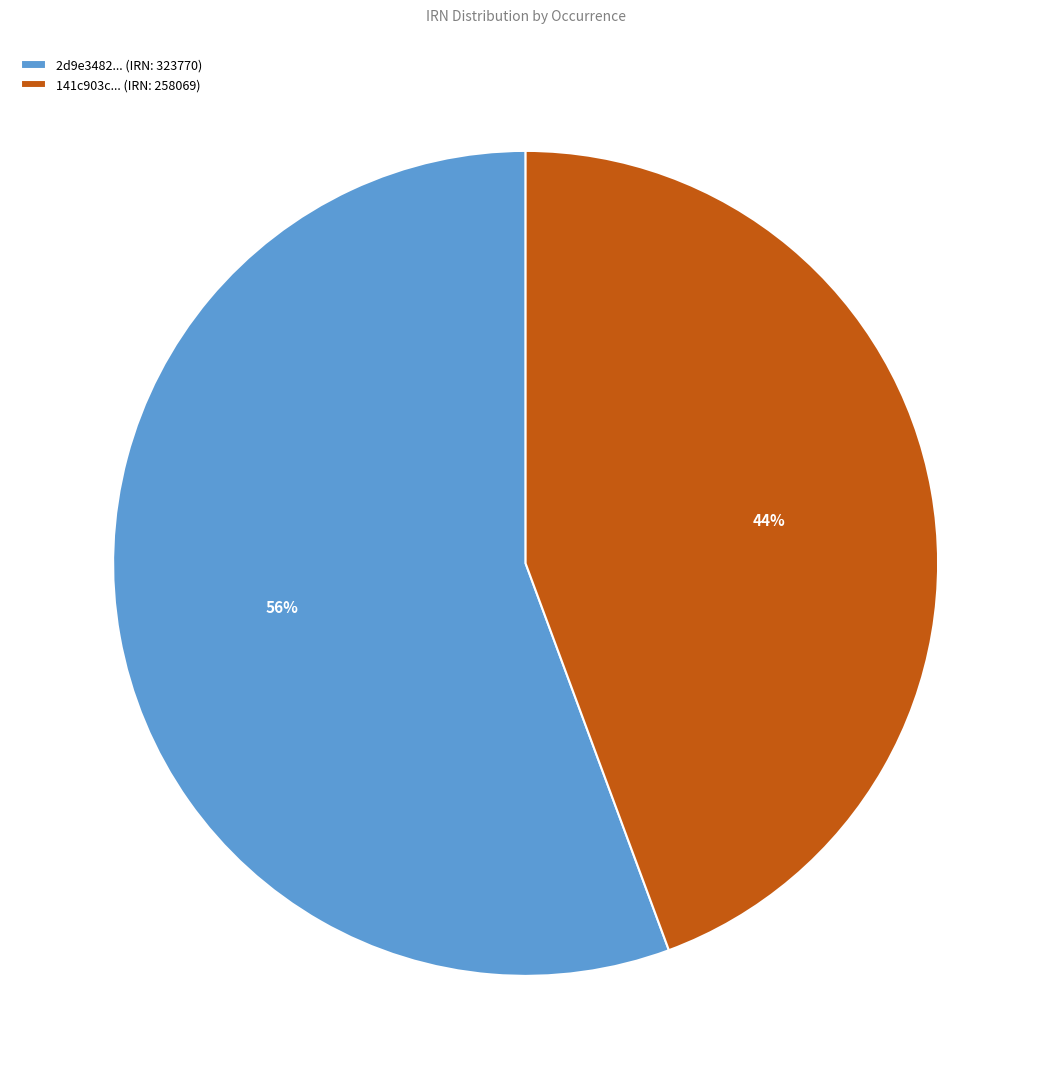

What is the smallest slice in the pie chart?

141c903c... (IRN: 258069)